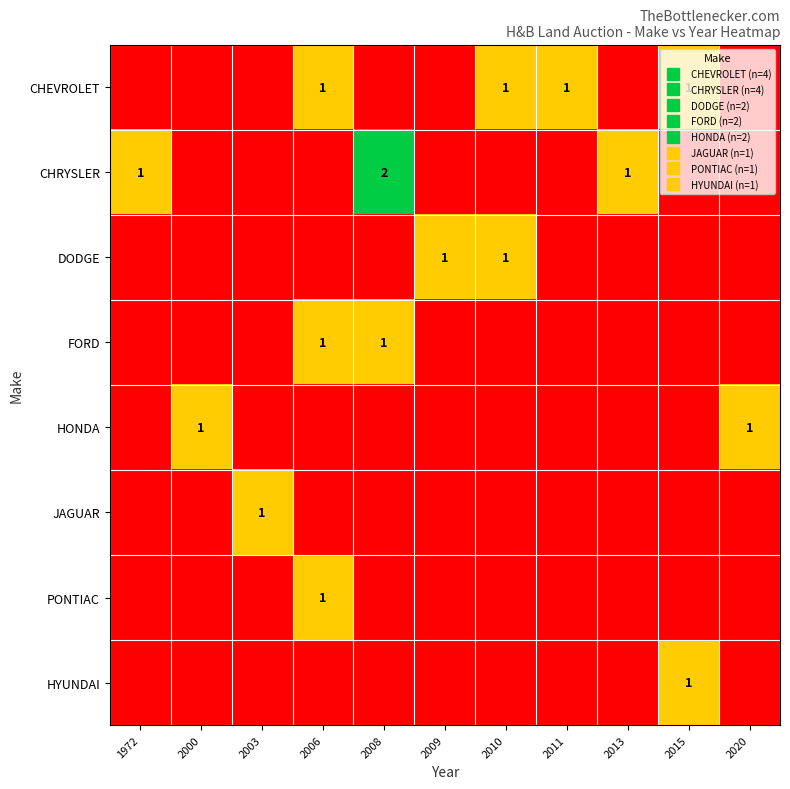

Which series has the largest total across all categories?

CHEVROLET